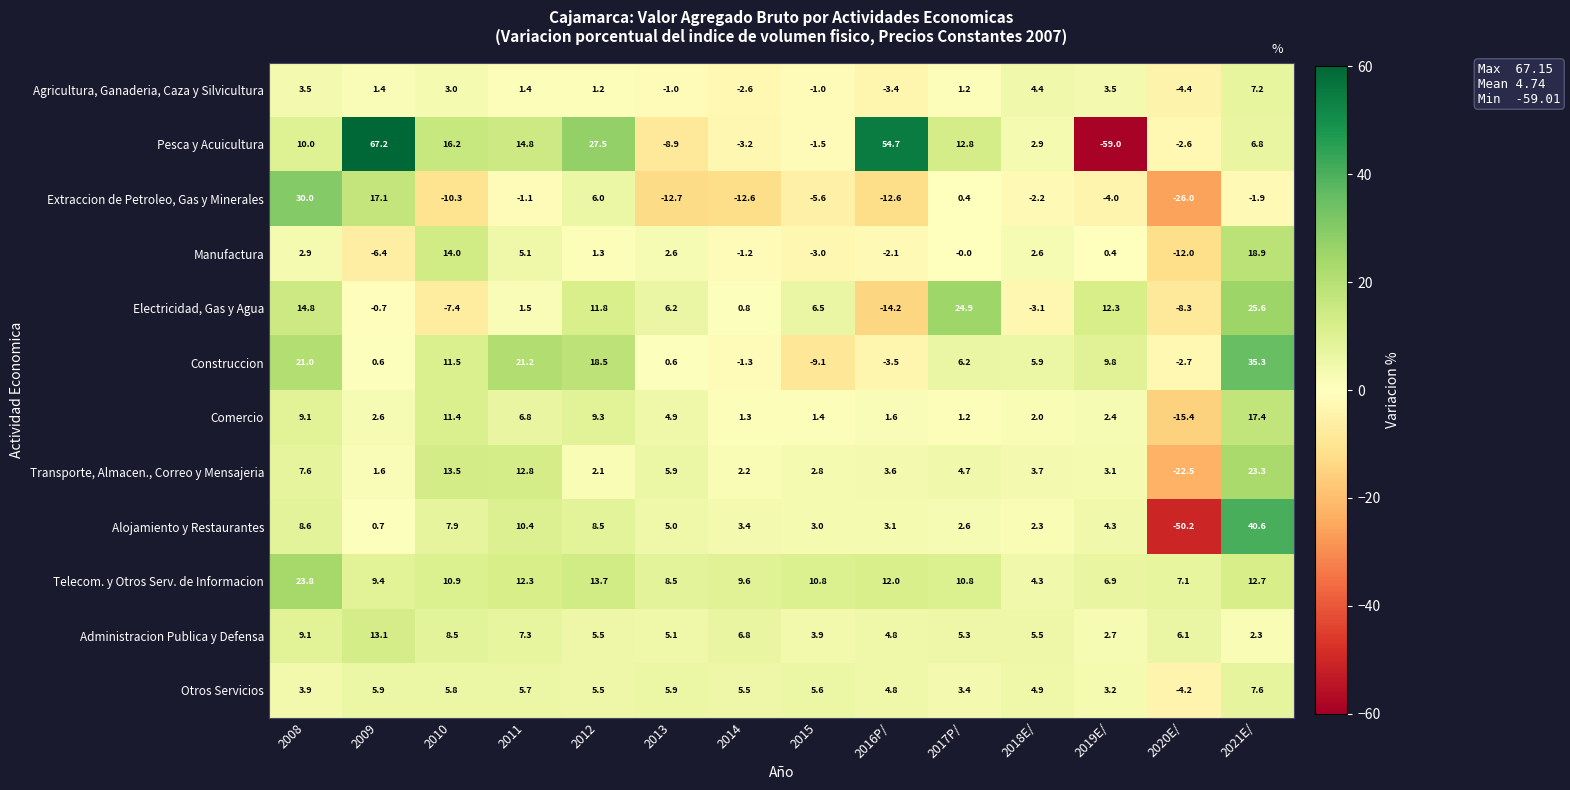

How many values in Agricultura, Ganaderia, Caza y Silvicultura are above zero?

9